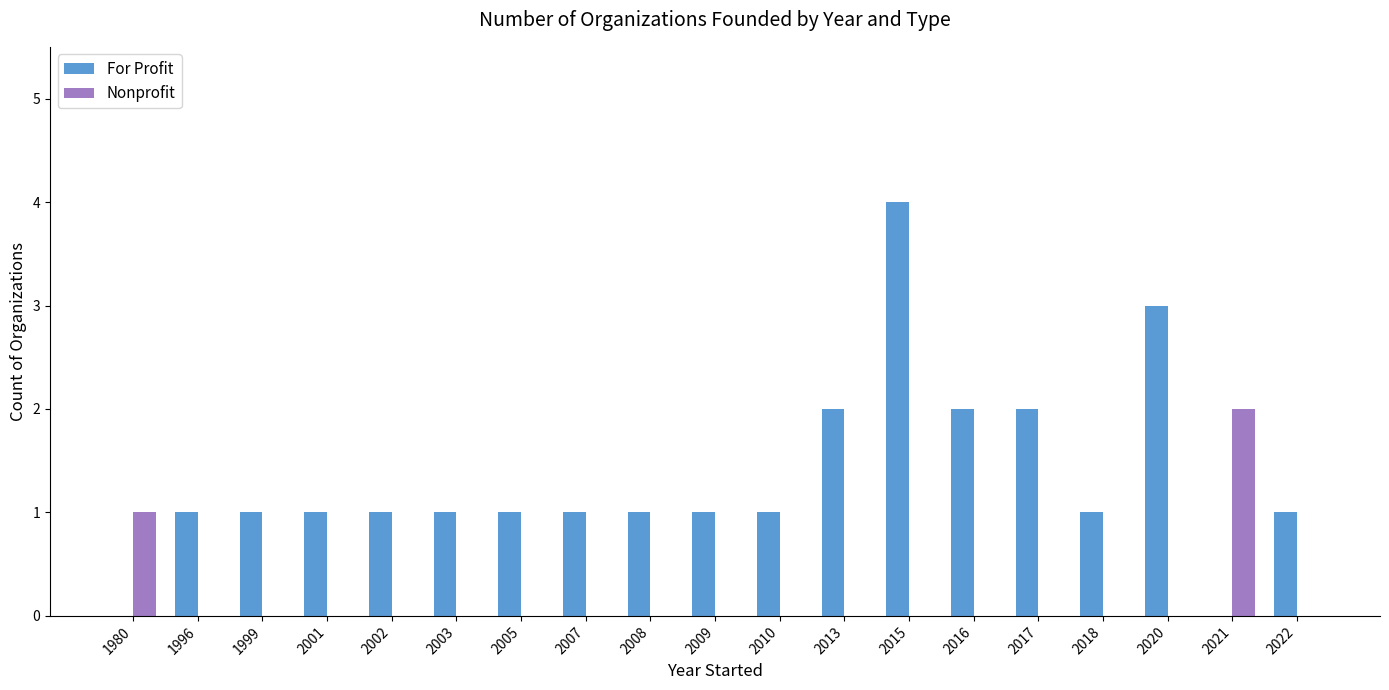

How many groups of bars are there?

19